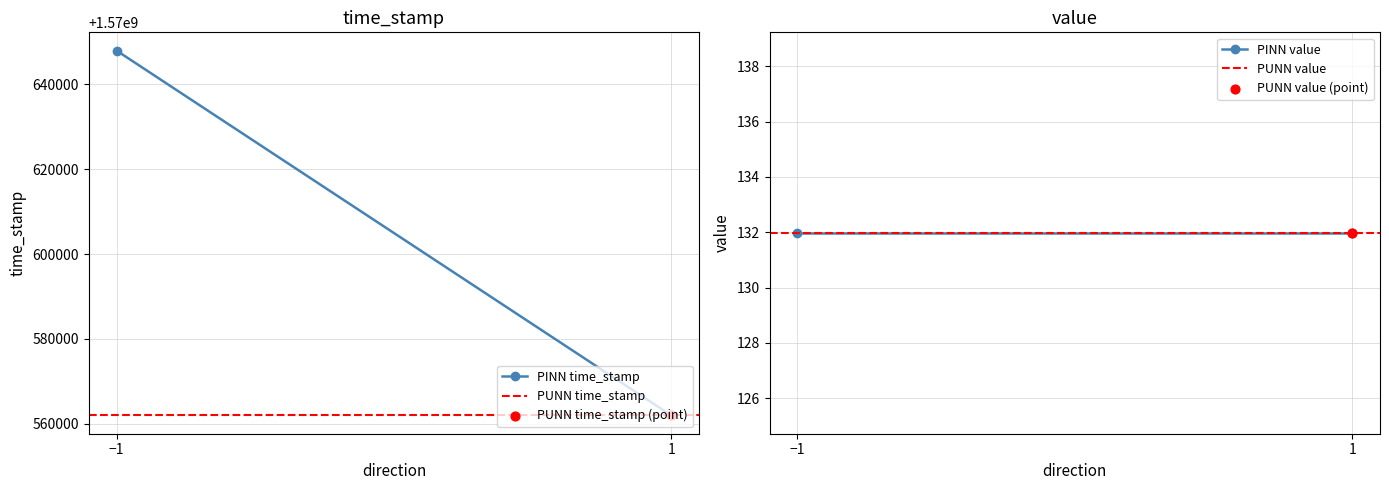

What is the total value across all series at −1?

3141210170.9